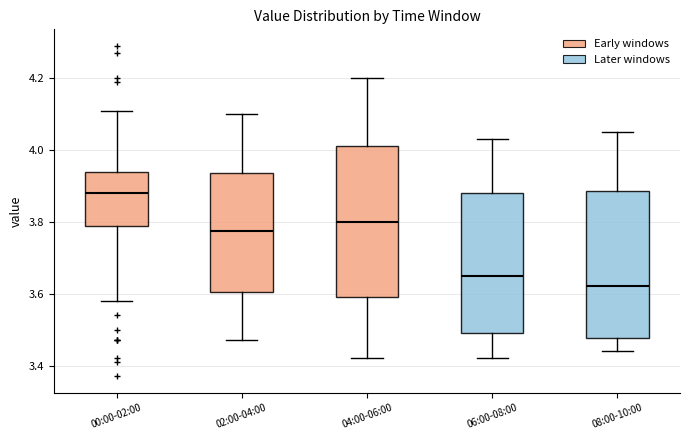

Which box's median line is the highest?

00:00-02:00